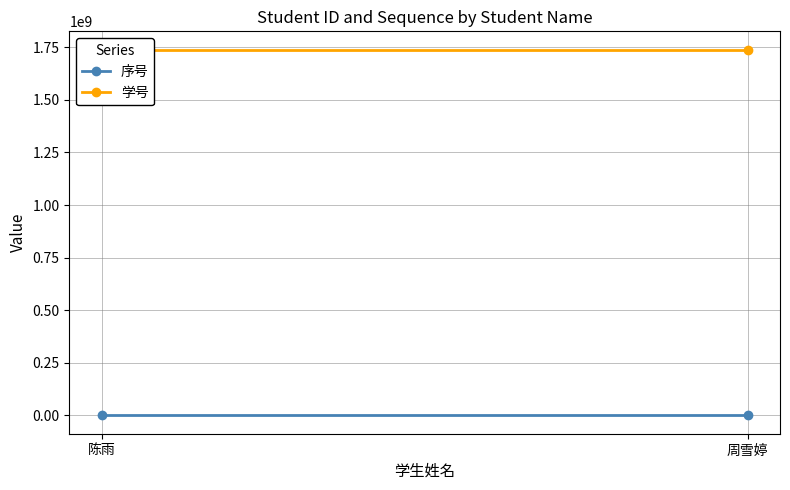

Rank the categories by 学号 value from lowest to highest.

周雪婷, 陈雨